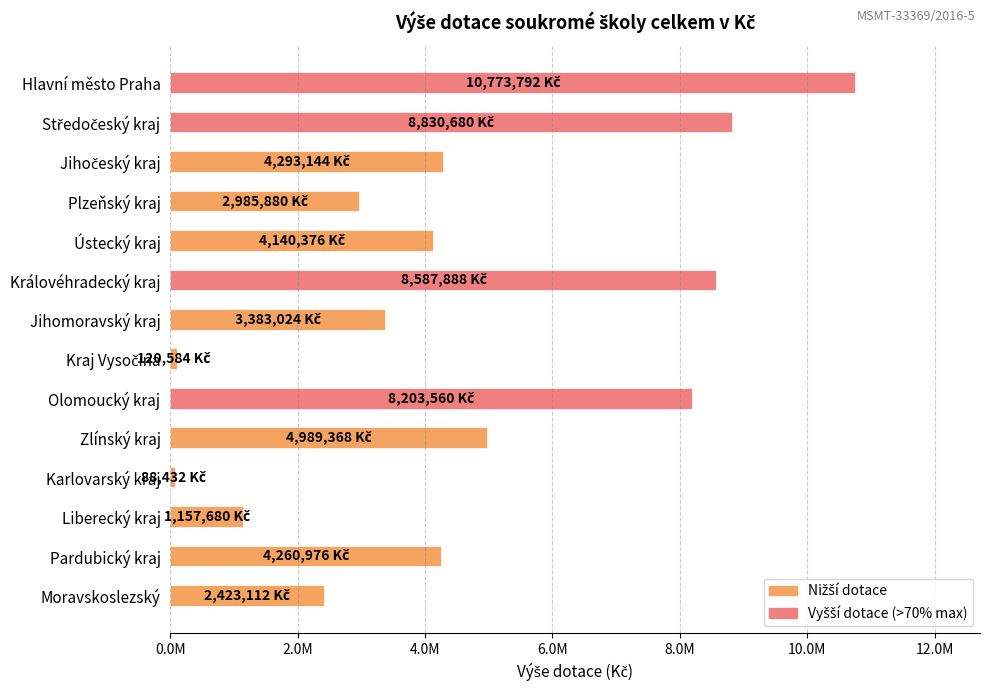

How many bars are there in total?

14